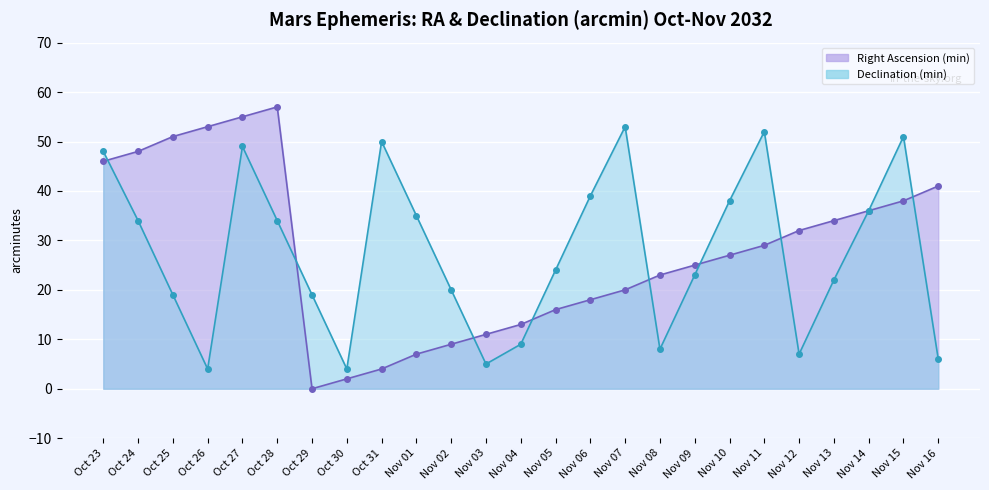

What is the total value across all series at Nov 08?

31